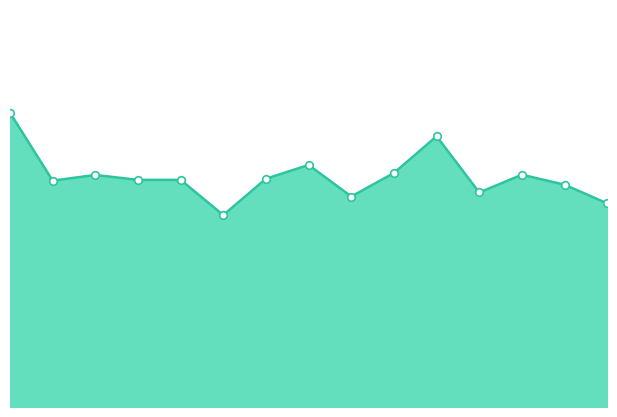

How many lines are shown in the chart?

1